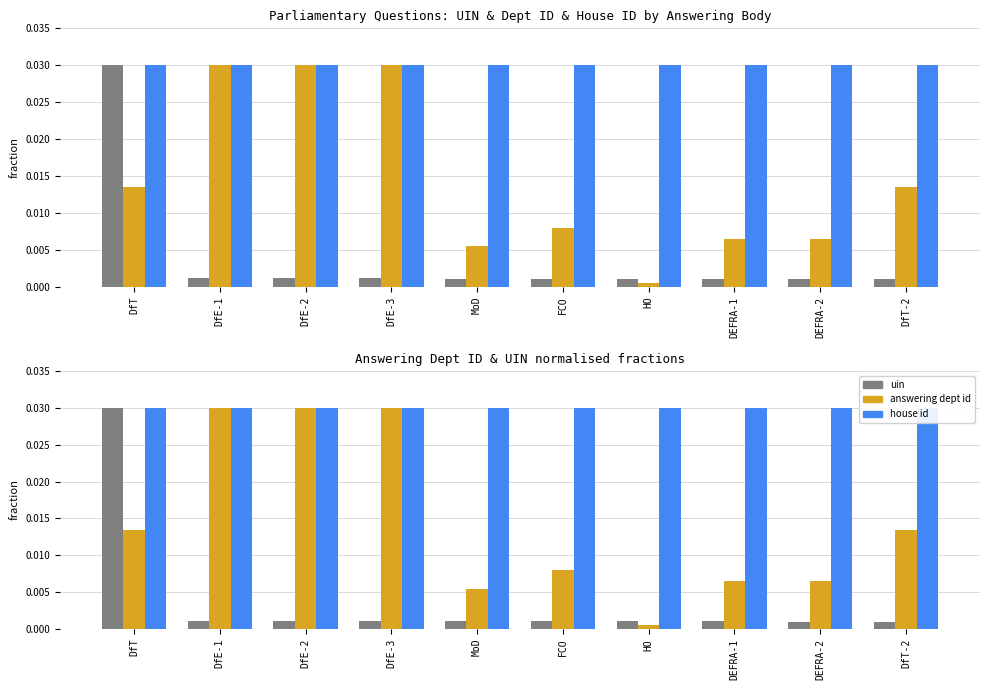

The value of uin at DEFRA-1 is 0.0. True or false?

False